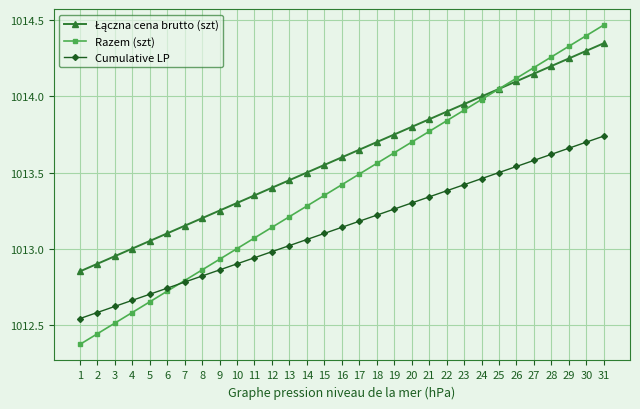

The Cumulative LP series shows 1378.1 at 2. True or false?

False